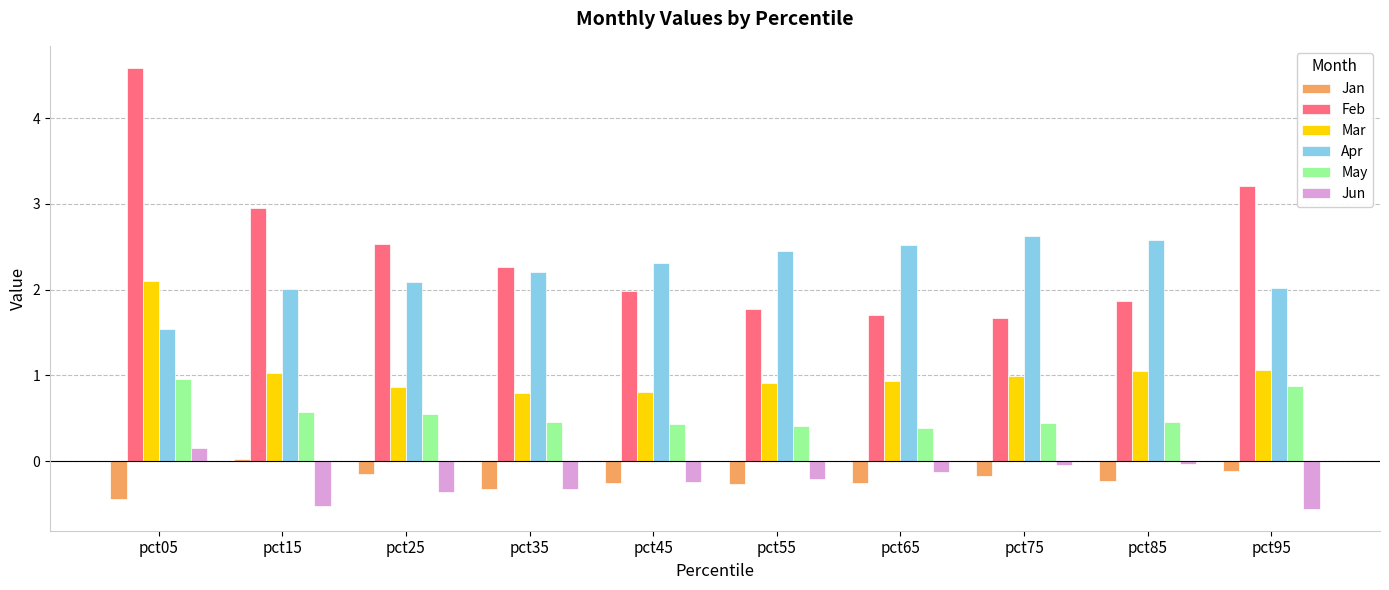

Rank the series by their maximum value, from highest to lowest.

Feb, Apr, Mar, May, Jun, Jan